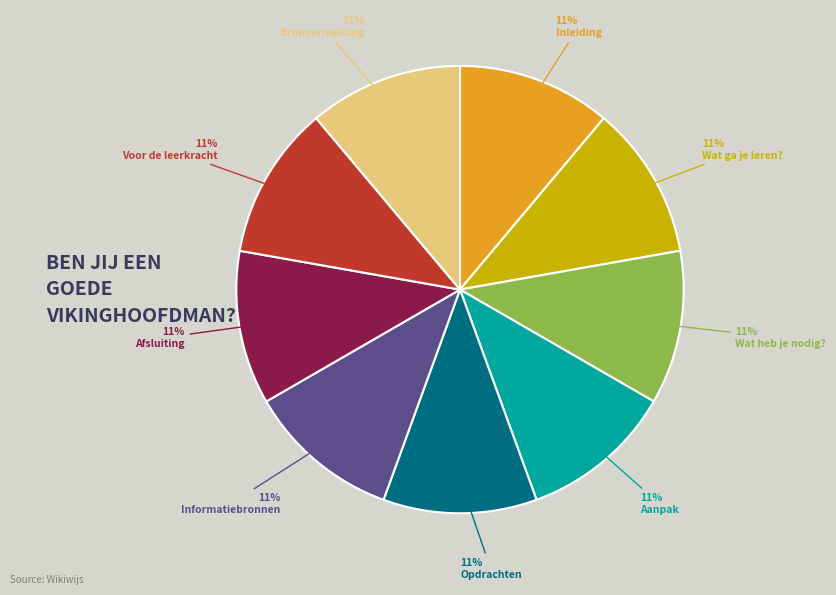

What is the ratio of the value at Afsluiting to the value at Informatiebronnen?

1.0